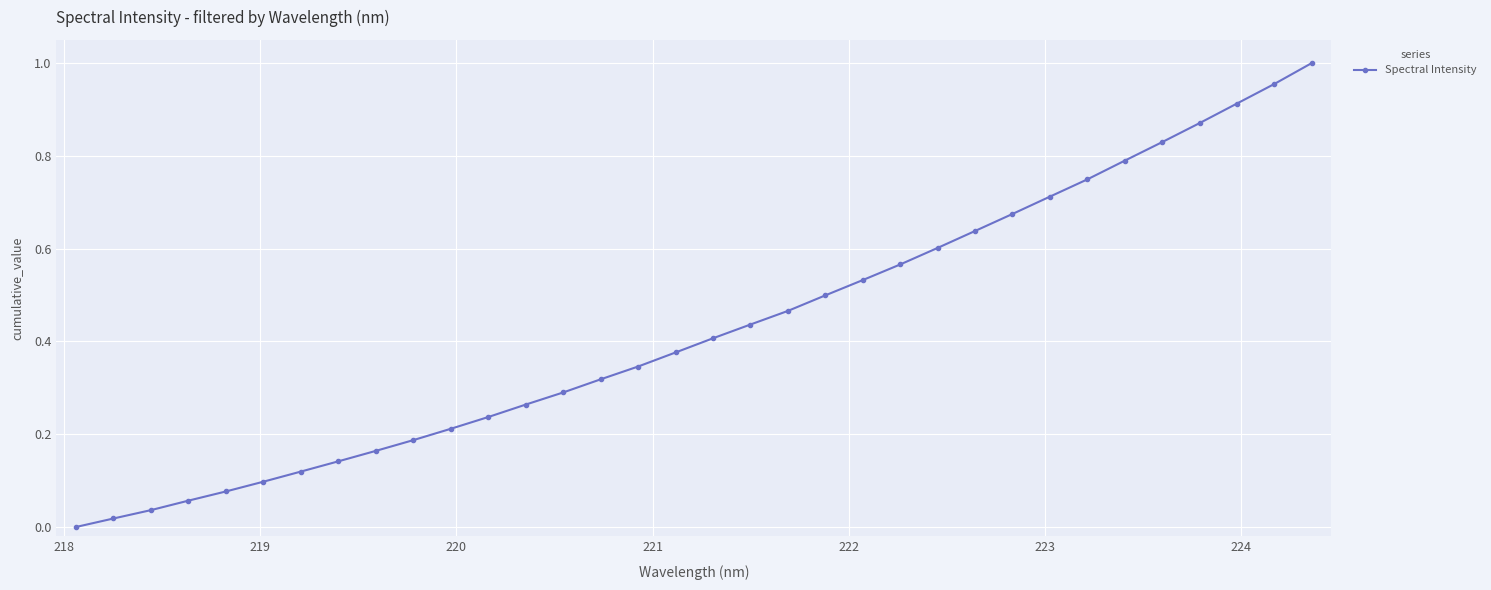

What is the sum of all values?

14.6